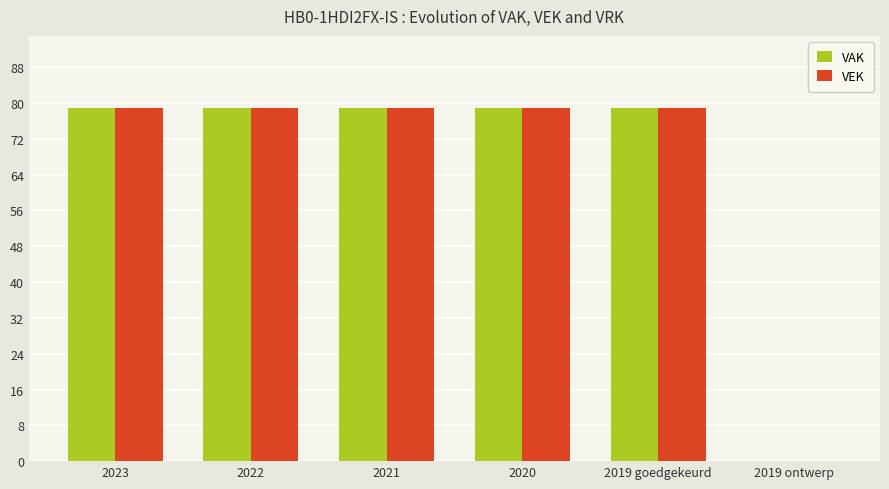

What is the sum of the VEK values at 2023 and 2022?

158